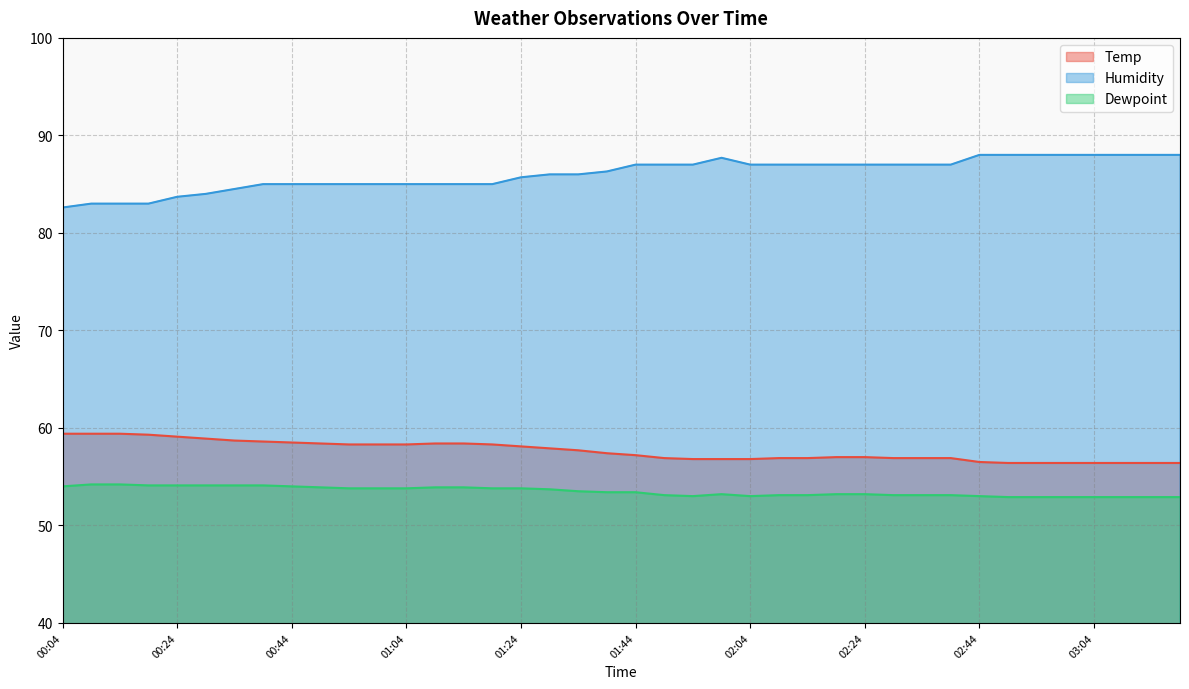

At which label is Dewpoint closest to 53?

01:54